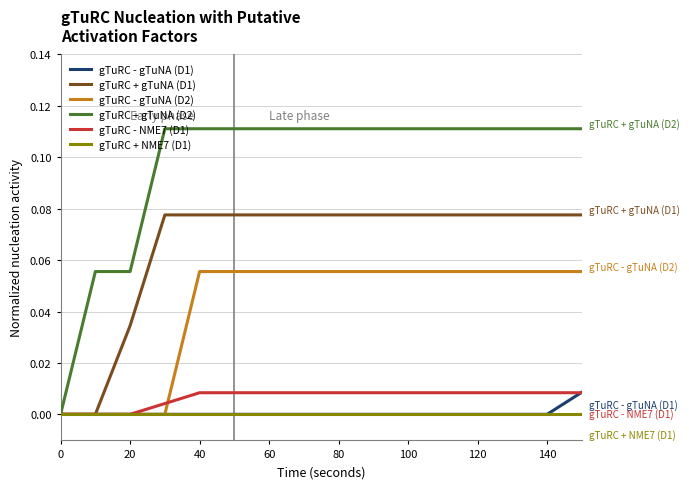

Which series has the largest total across all categories?

gTuRC + gTuNA (D2)